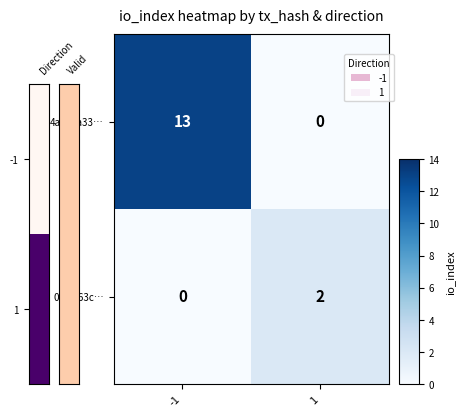

Reading right to left, list all the values displayed in this chart.

4aa84a33…: 1=0	-1=13
03e7f63c…: 1=2	-1=0